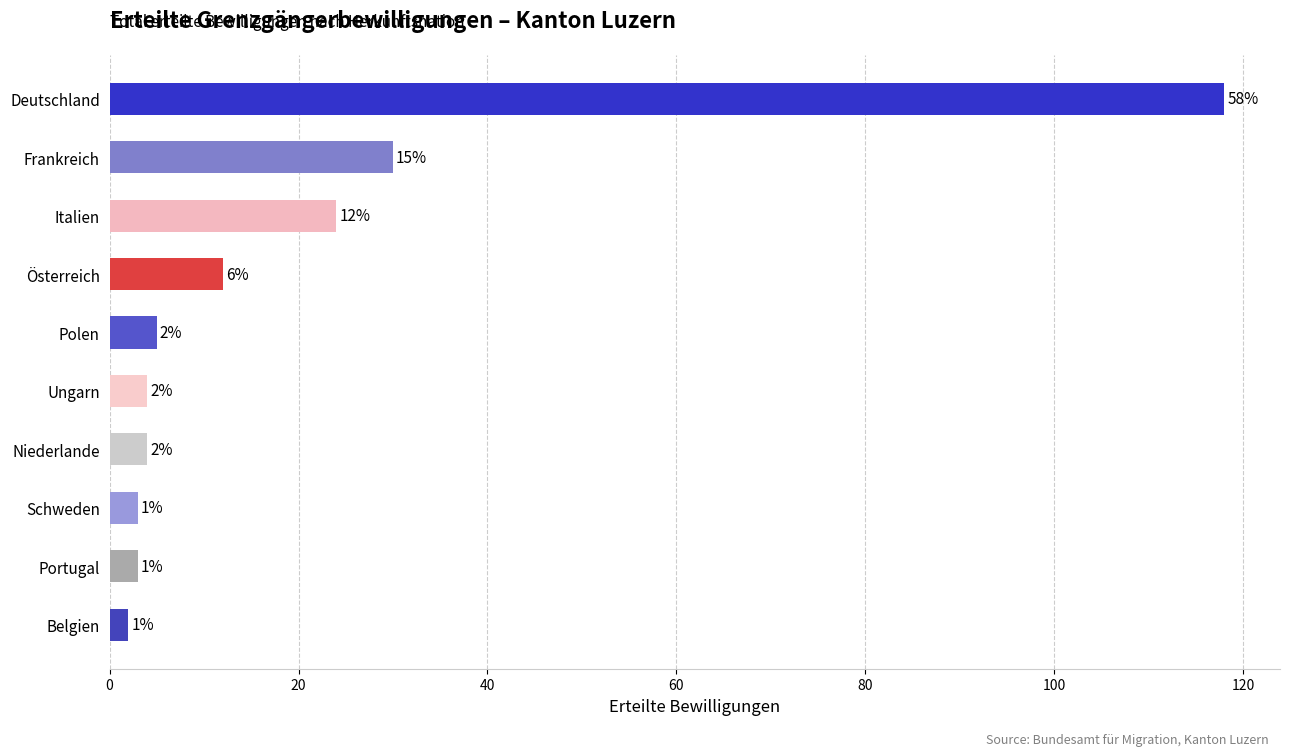

Are the bars grouped side by side (vs. stacked)?

No